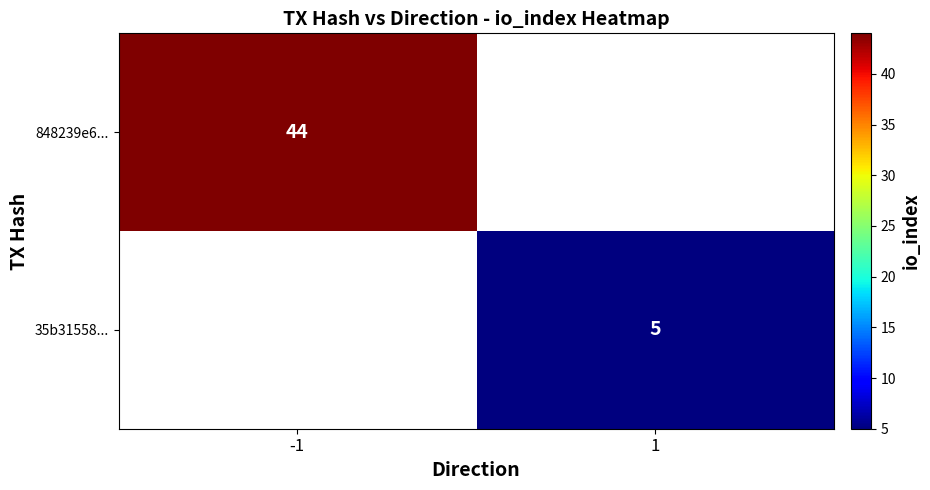

The 35b31558... series shows 5 at 1. True or false?

True